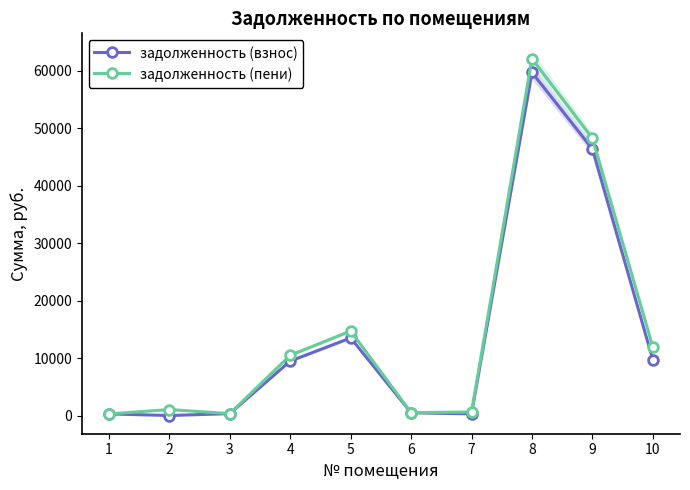

What is the sum of all задолженность (пени) values?

150217.5